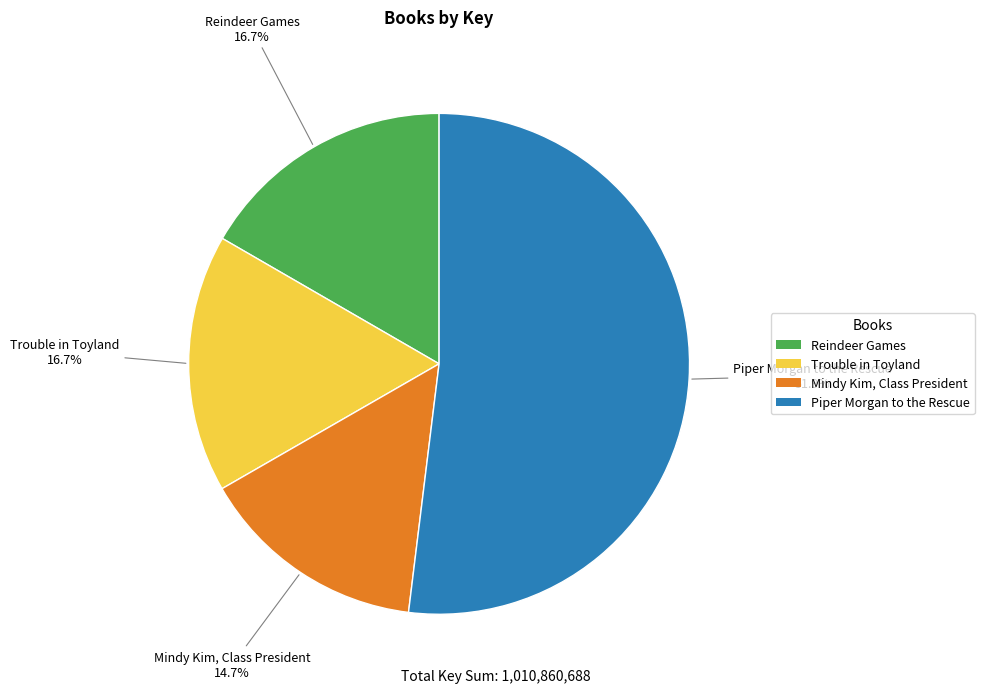

The Reindeer Games slice represents 28% of the pie. True or false?

False